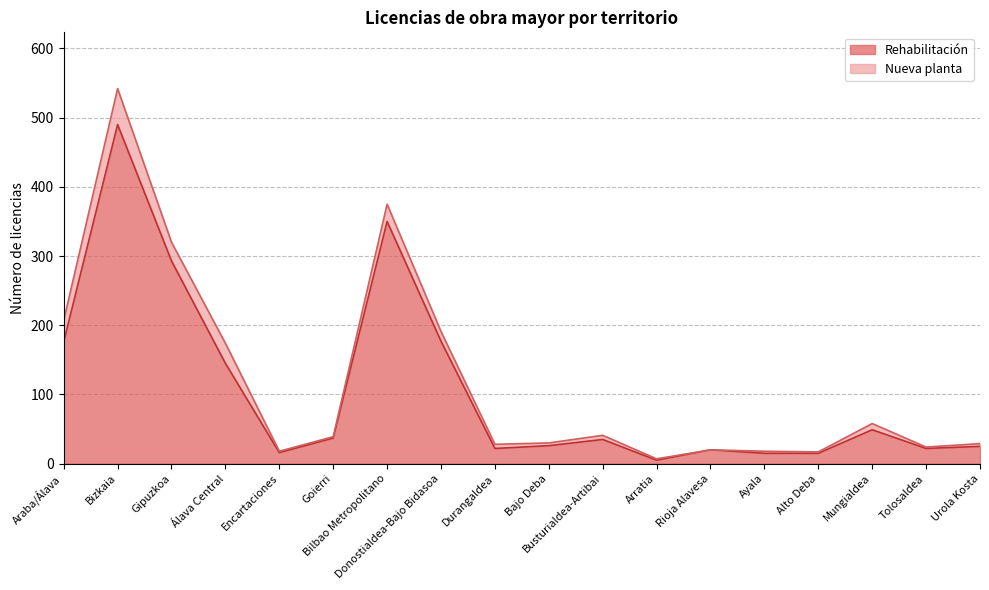

What is the difference between the values at Alto Deba and Bizkaia?

475